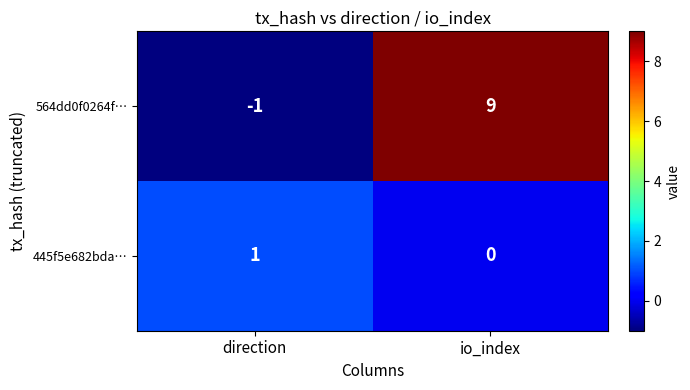

Which category has the highest value across all series?

io_index